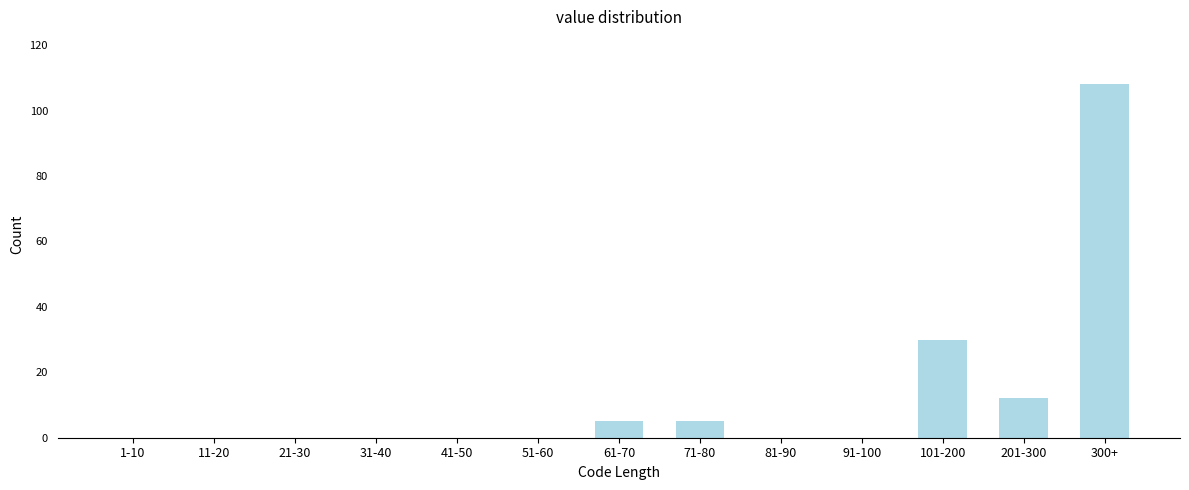

Reading left to right, list all the values displayed in this chart.

1-10=0	11-20=0	21-30=0	31-40=0	41-50=0	51-60=0	61-70=5	71-80=5	81-90=0	91-100=0	101-200=30	201-300=12	300+=108